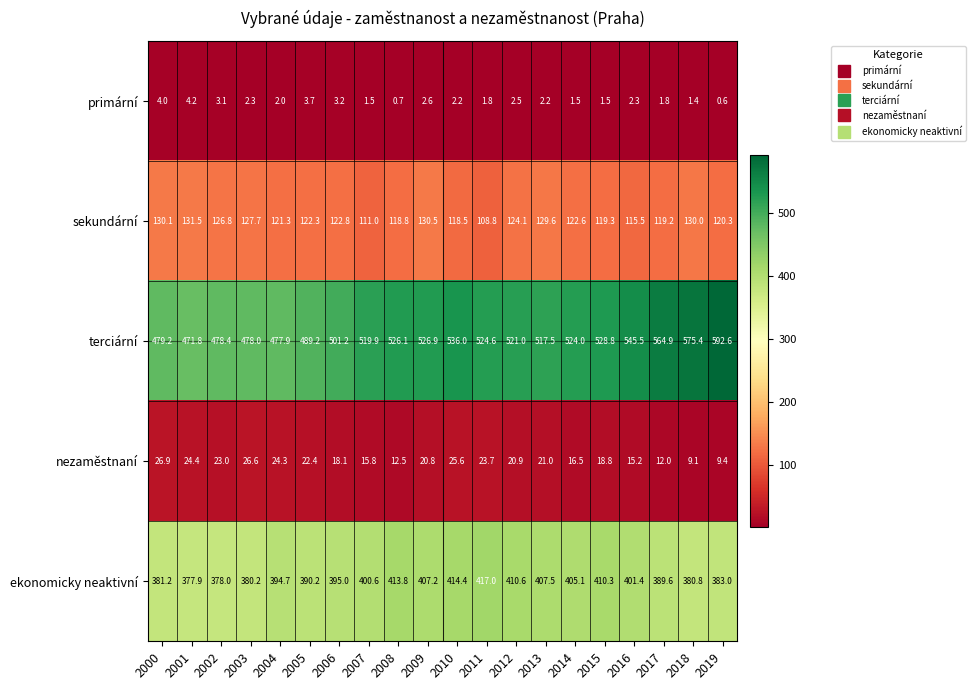

At how many categories does at least one series exceed 252?

20